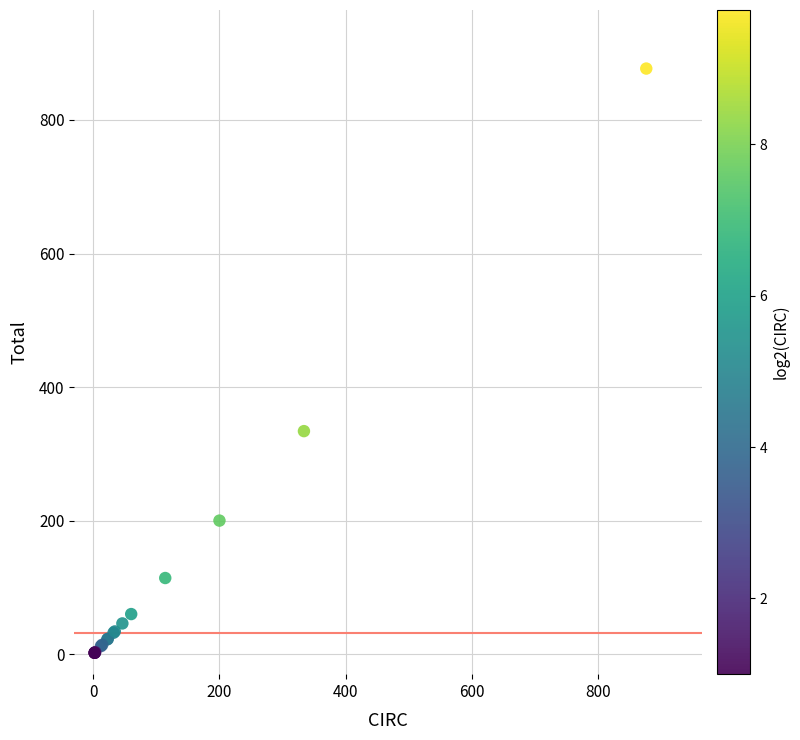

What Y value in the scatter plot is closest to 439?

334